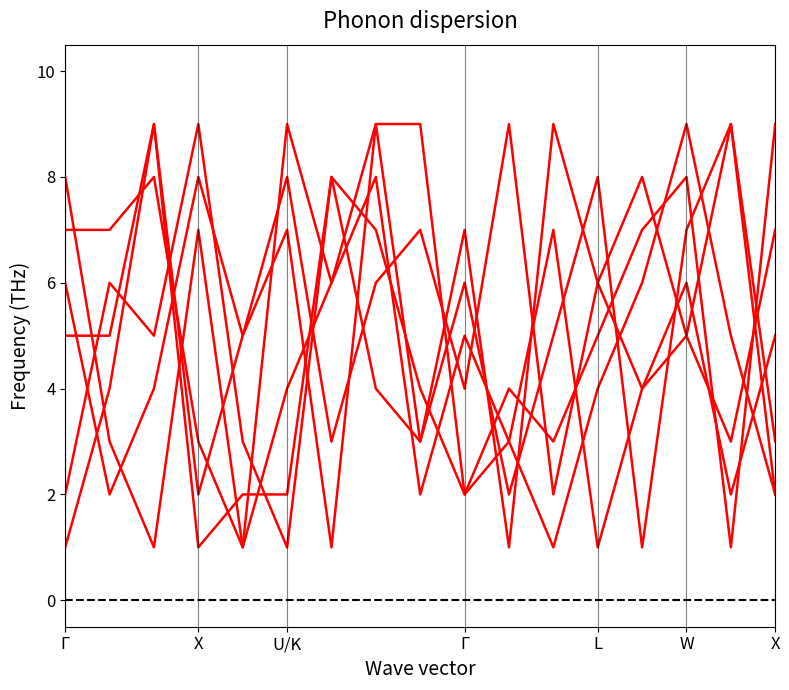

Does the chart have visible grid lines?

No